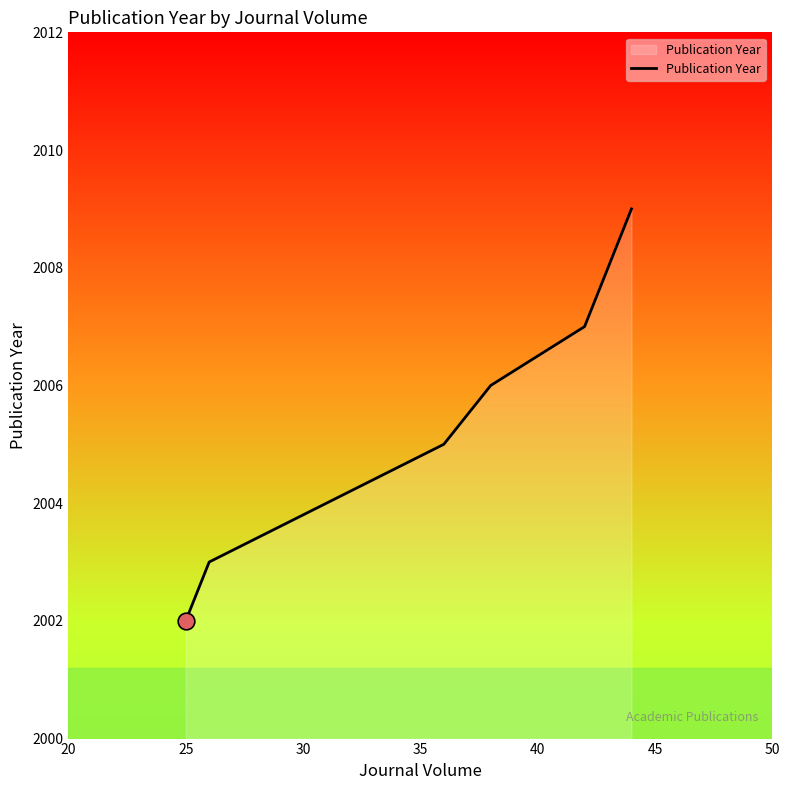

What is the ratio of the value at 30 to the value at 50?

1.0